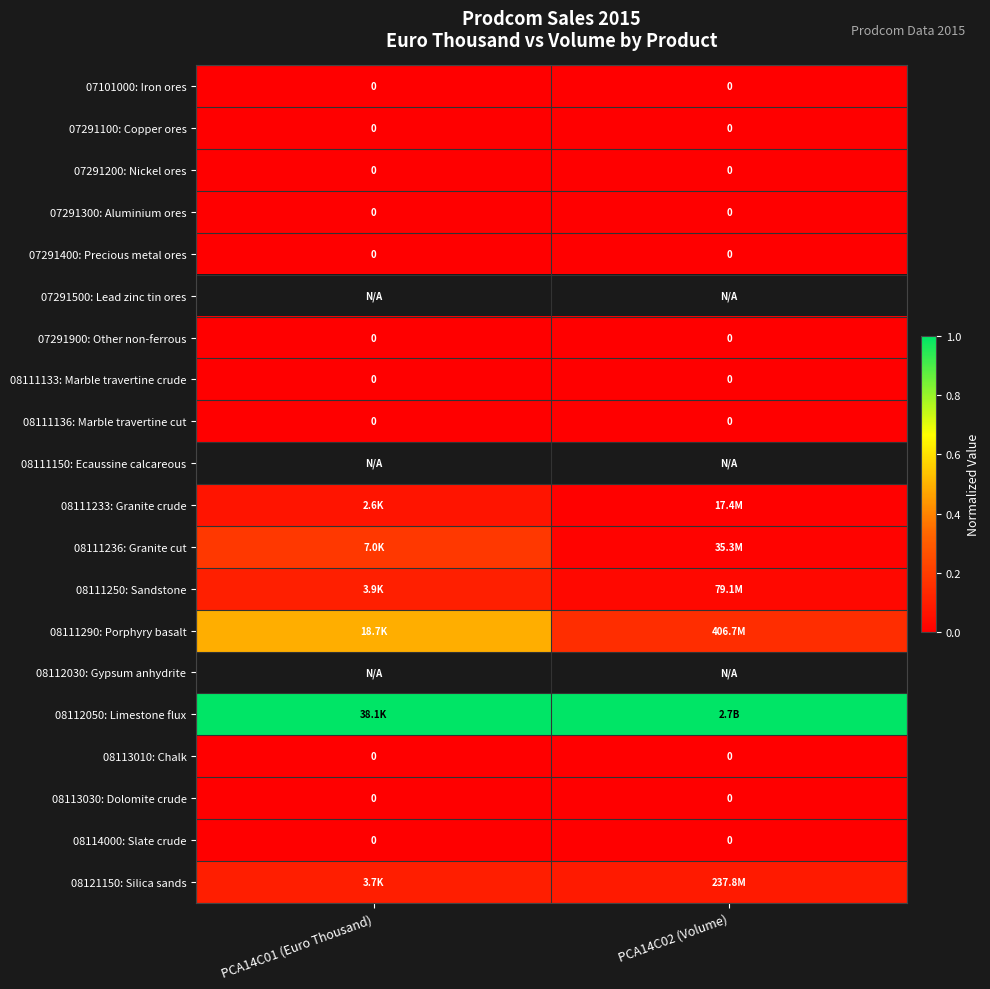

The 08112050: Limestone flux series shows 1.0 at PCA14C01 (Euro Thousand). True or false?

True